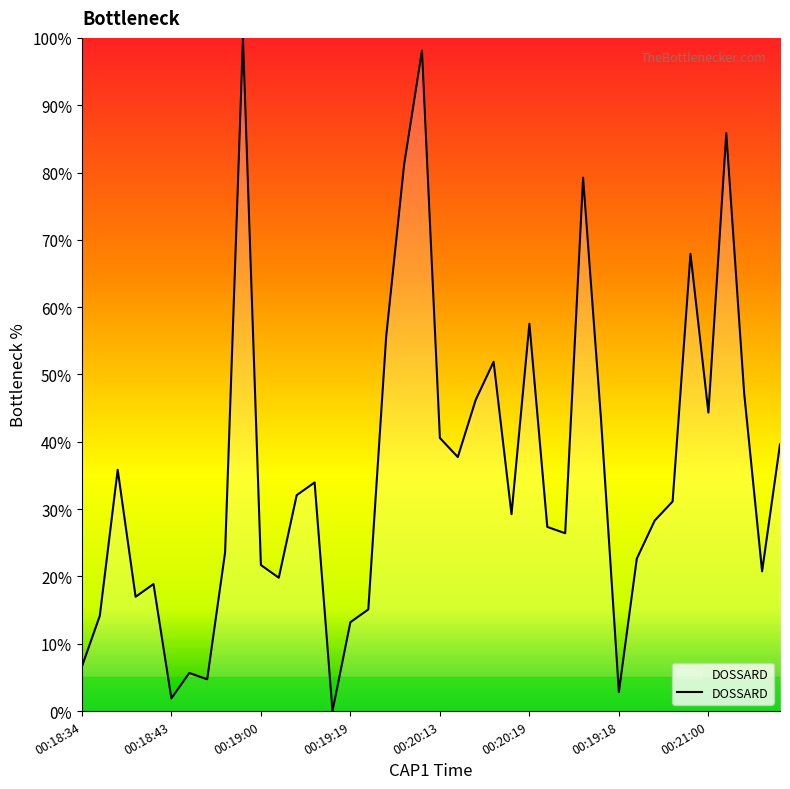

What is the greatest value displayed?

100.0